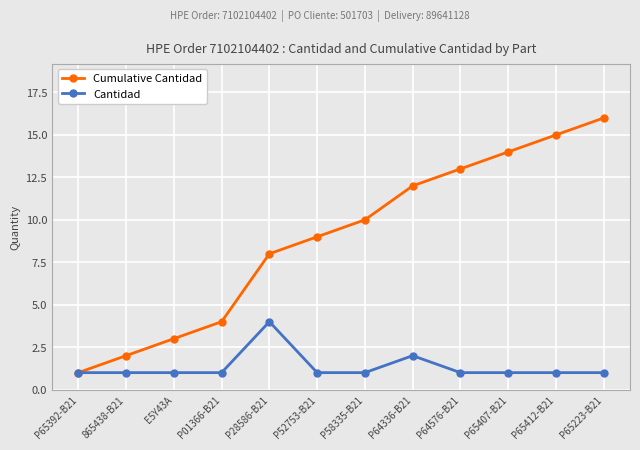

What is the spread (max minus min) of values at P64336-B21?

10